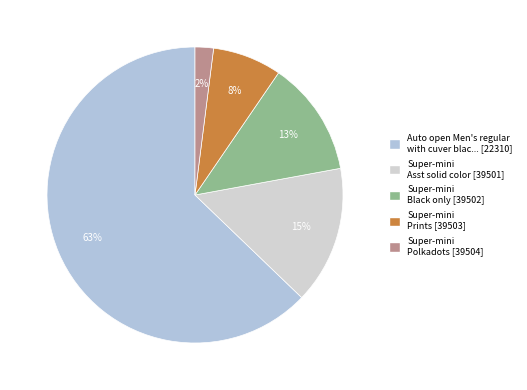

Count the number of slices in the pie.

5